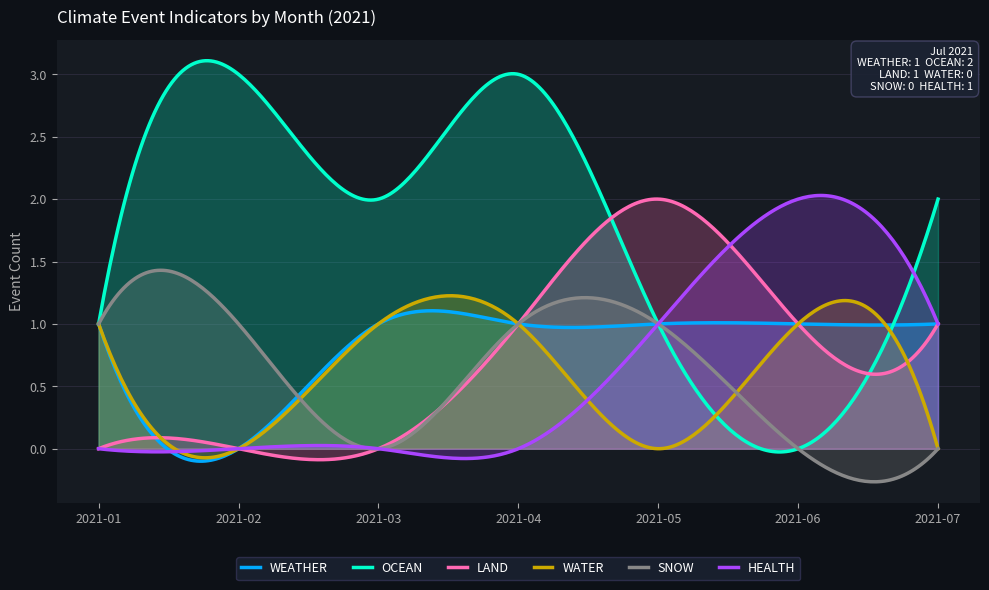

What is the value of the WEATHER point at the 6th from the left?

1